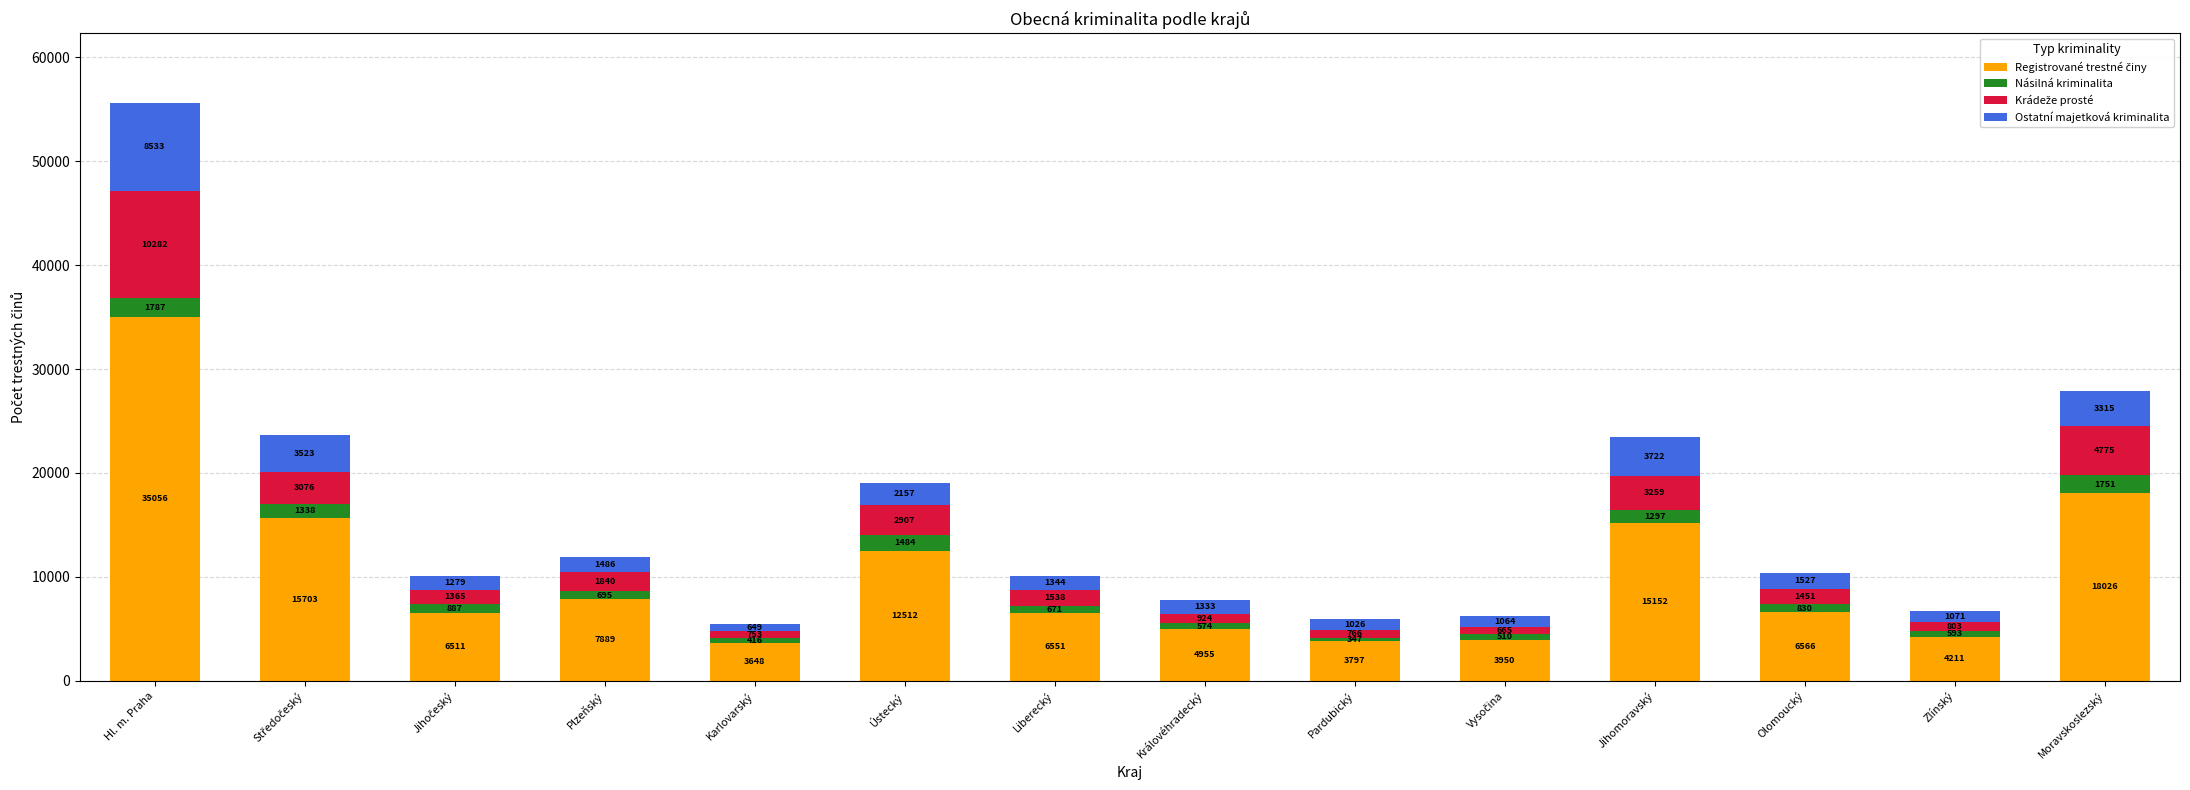

Are the bars grouped side by side (vs. stacked)?

No